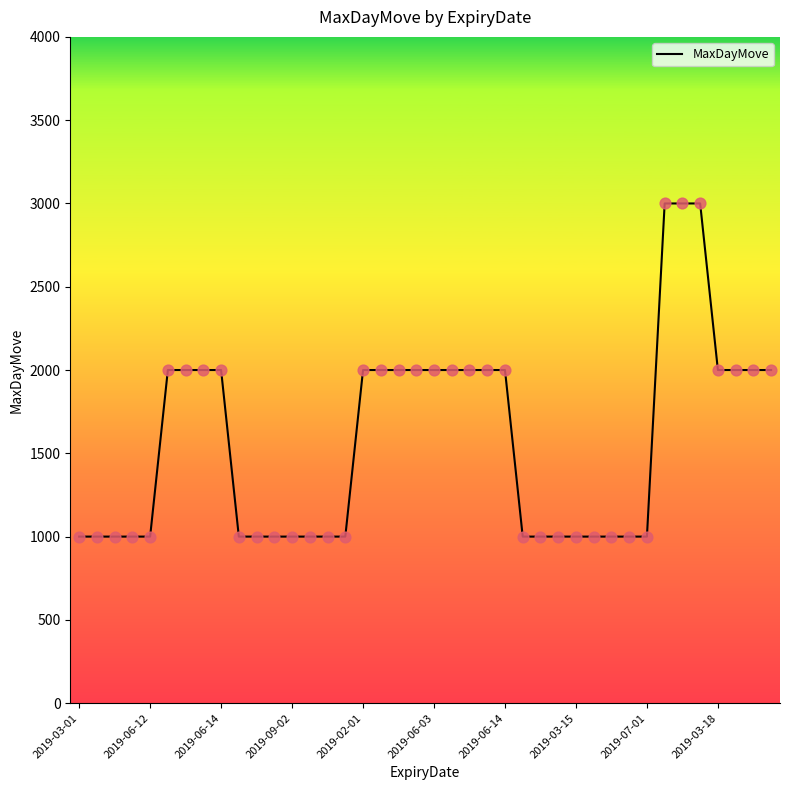

What is the maximum value shown in the chart?

3000